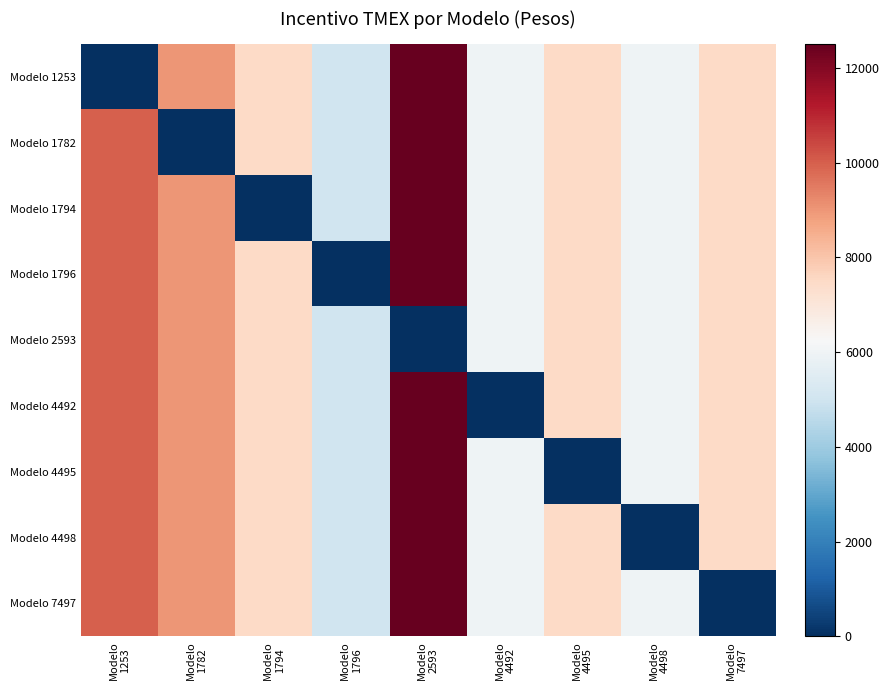

Rank the series by their maximum value, from lowest to highest.

Modelo 2593, Modelo 1253, Modelo 1782, Modelo 1794, Modelo 1796, Modelo 4492, Modelo 4495, Modelo 4498, Modelo 7497